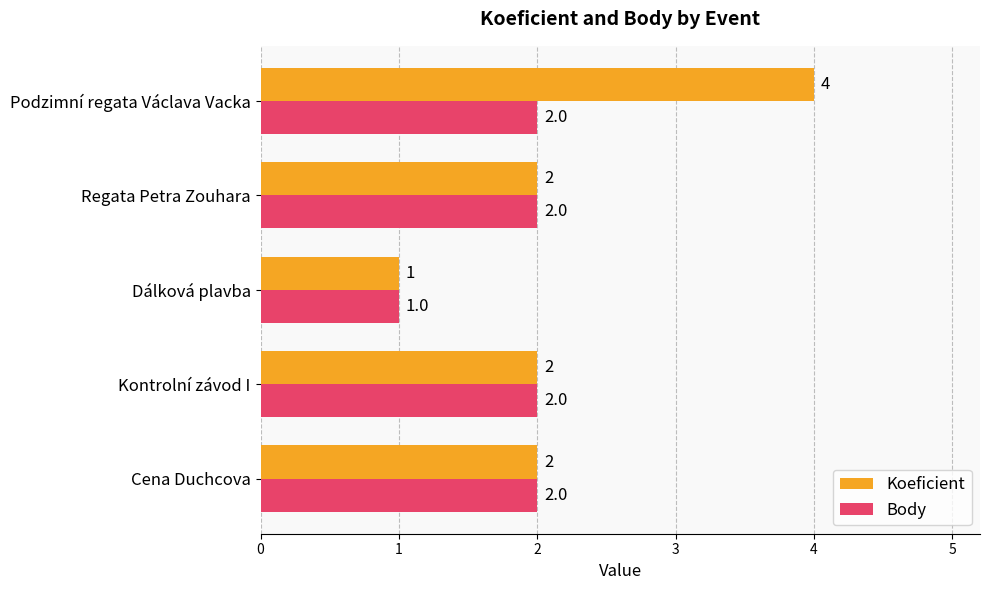

The value of Body at Kontrolní závod I is 3. True or false?

False